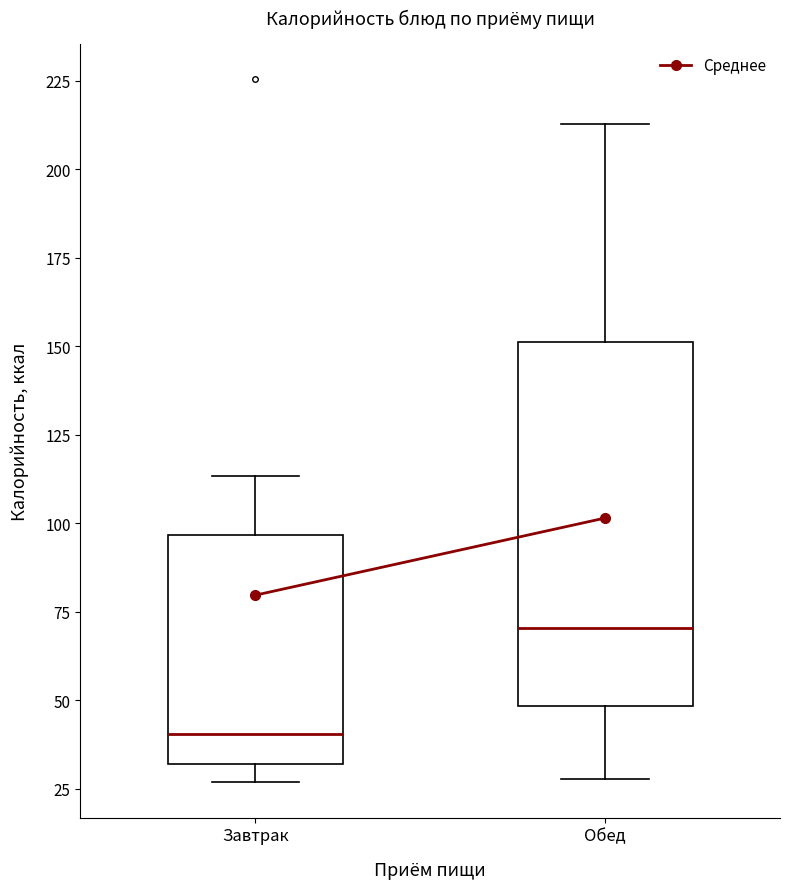

Which box is the tallest, from its lower edge to its upper edge?

Обед